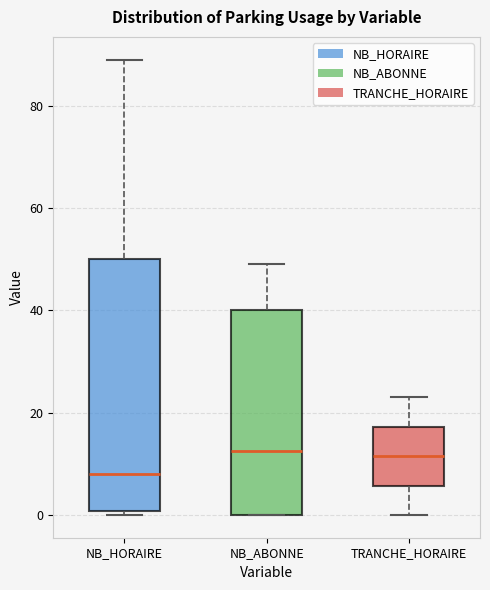

Reading left to right, read every box against the y-axis: the position of its median line, the range the box covers, and the ends of its whiskers. The values are not printed on the chart, so give them approximately, as read against the axis.

NB_HORAIRE: median 8, box 0 to 50, whiskers 0 (just below the box's lower edge) to 90
NB_ABONNE: median 12, box 0 to 40, whiskers 0 to 50
TRANCHE_HORAIRE: median 12, box 6 to 18, whiskers 0 to 24